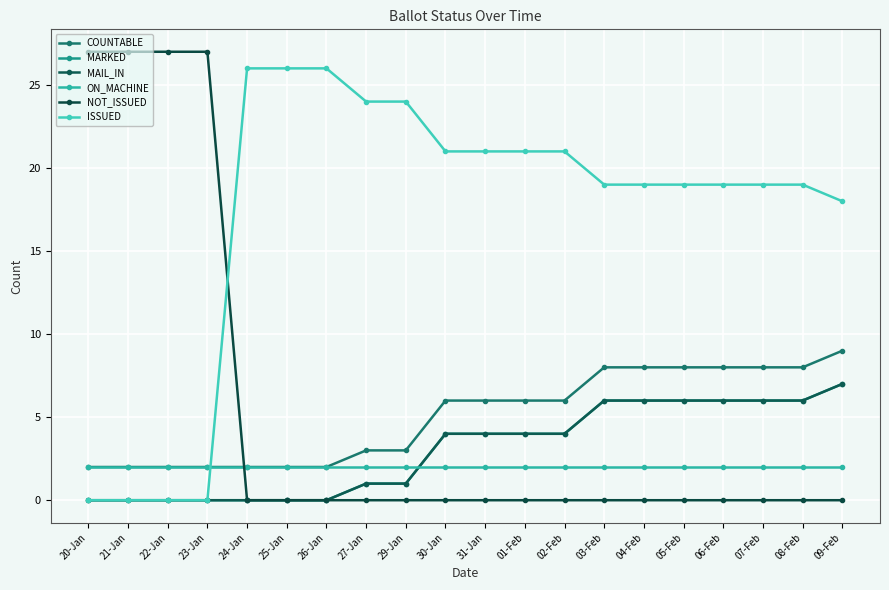

What is the label of the 20th point from the left?

09-Feb